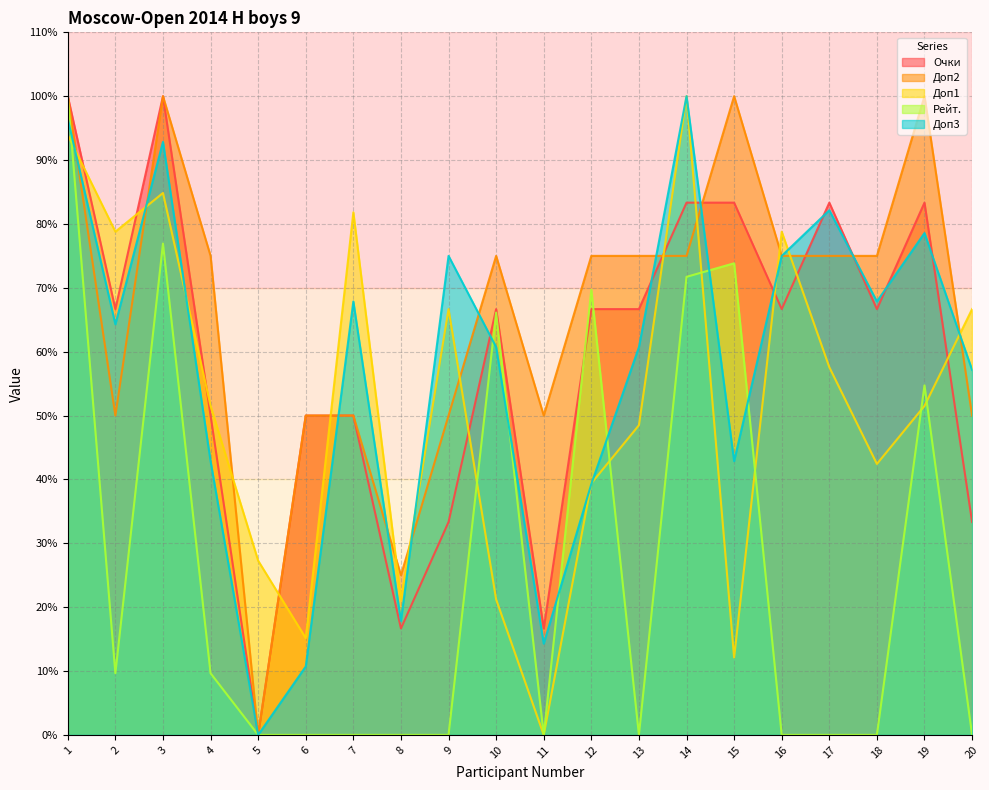

How many data points in Доп1 are above 51?

11